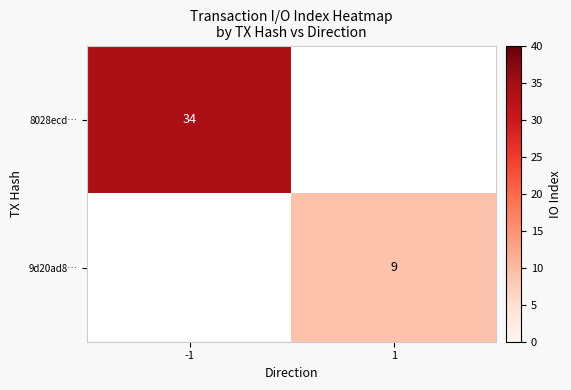

Which series has the largest total across all categories?

8028ecd…